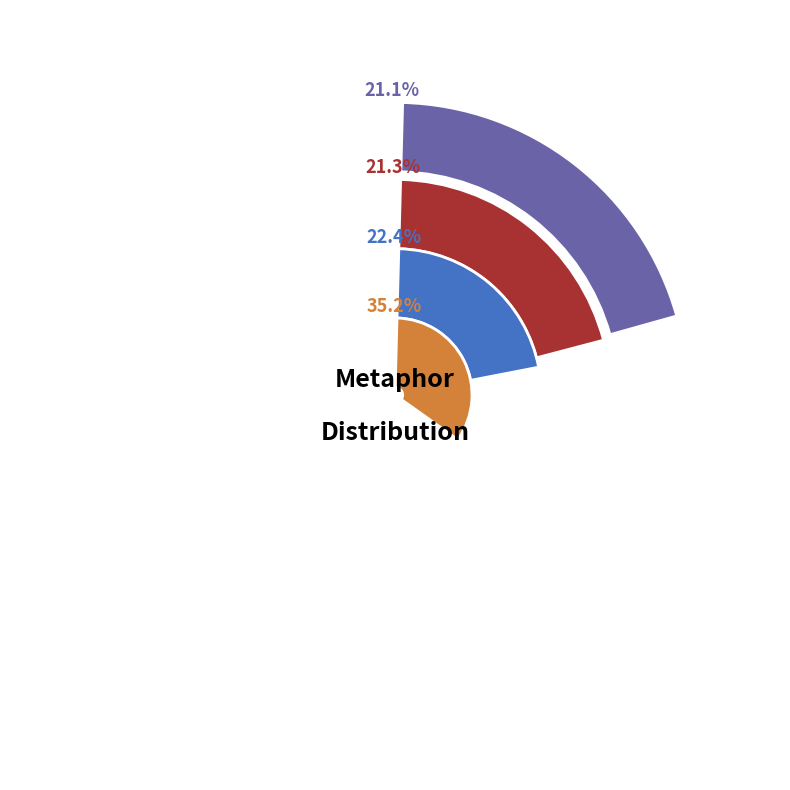

Is it true that Reflection/Eye is 7% of the pie?

False